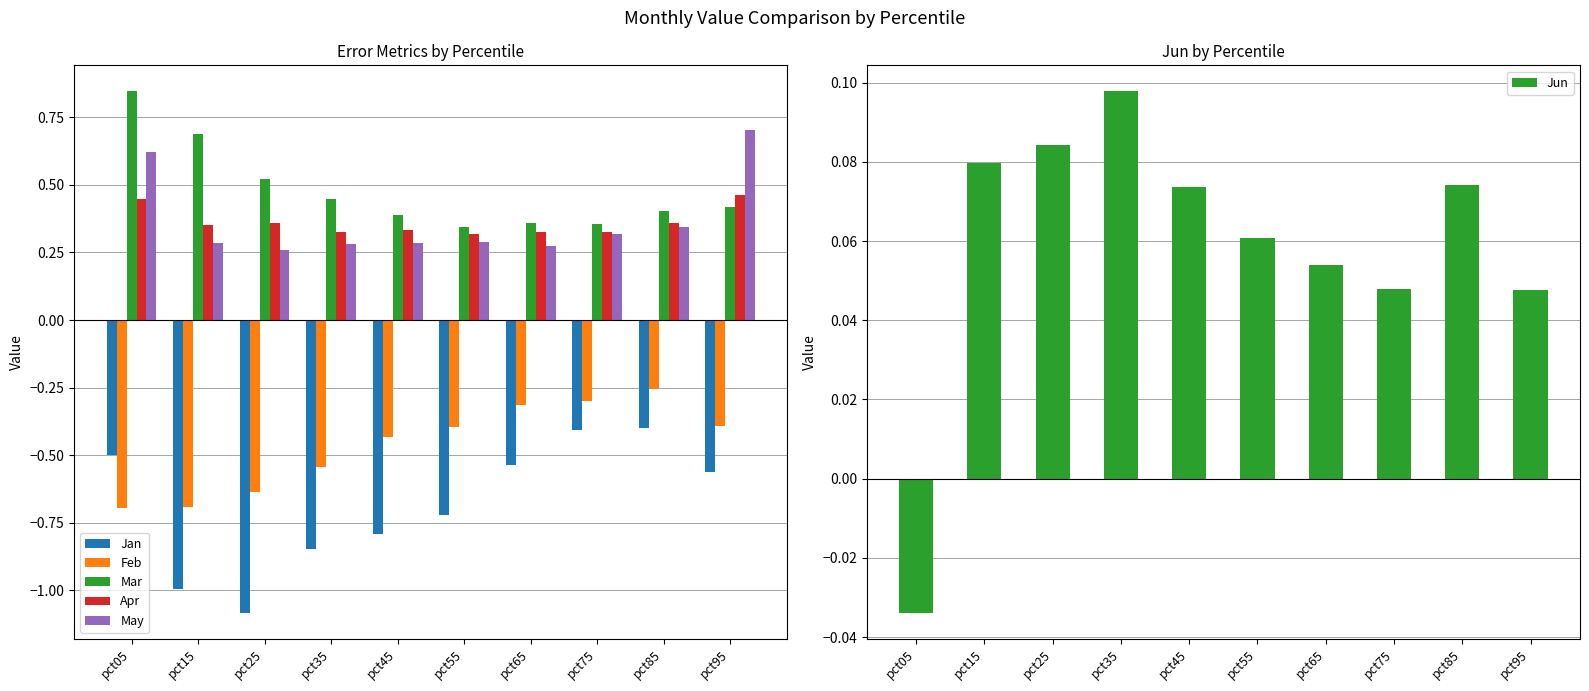

Reading right to left, extract all data points from this chart.

Jan: -0.6	-0.4	-0.4	-0.5	-0.7	-0.8	-0.8	-1.1	-1.0	-0.5
Feb: -0.4	-0.3	-0.3	-0.3	-0.4	-0.4	-0.5	-0.6	-0.7	-0.7
Mar: 0.4	0.4	0.4	0.4	0.3	0.4	0.4	0.5	0.7	0.8
Apr: 0.5	0.4	0.3	0.3	0.3	0.3	0.3	0.4	0.4	0.4
May: 0.7	0.3	0.3	0.3	0.3	0.3	0.3	0.3	0.3	0.6
Jun: 0.0	0.1	0.0	0.1	0.1	0.1	0.1	0.1	0.1	-0.0